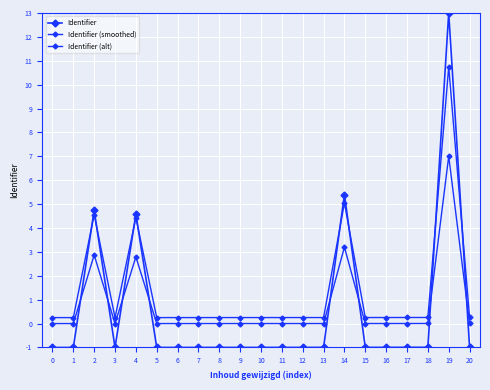

What is the sum of all Identifier (alt) values?

15.9